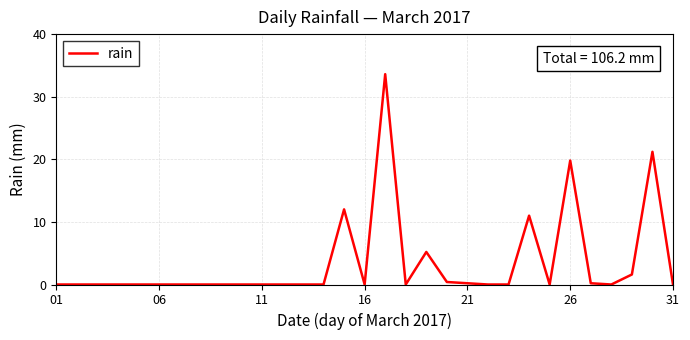

What is the difference between the maximum and minimum values?

33.6